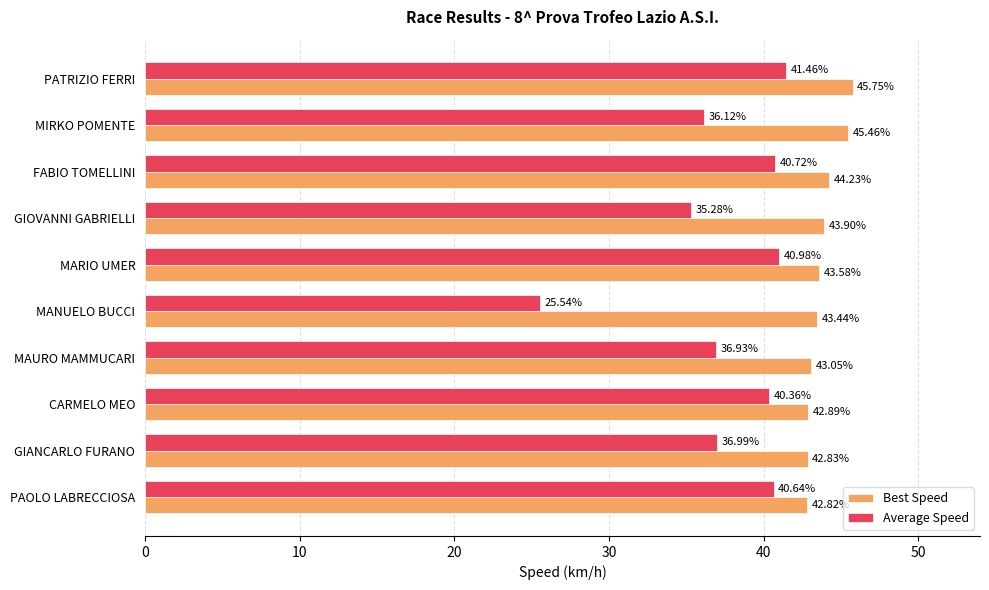

How many values in the Best Speed series are below 43?

3